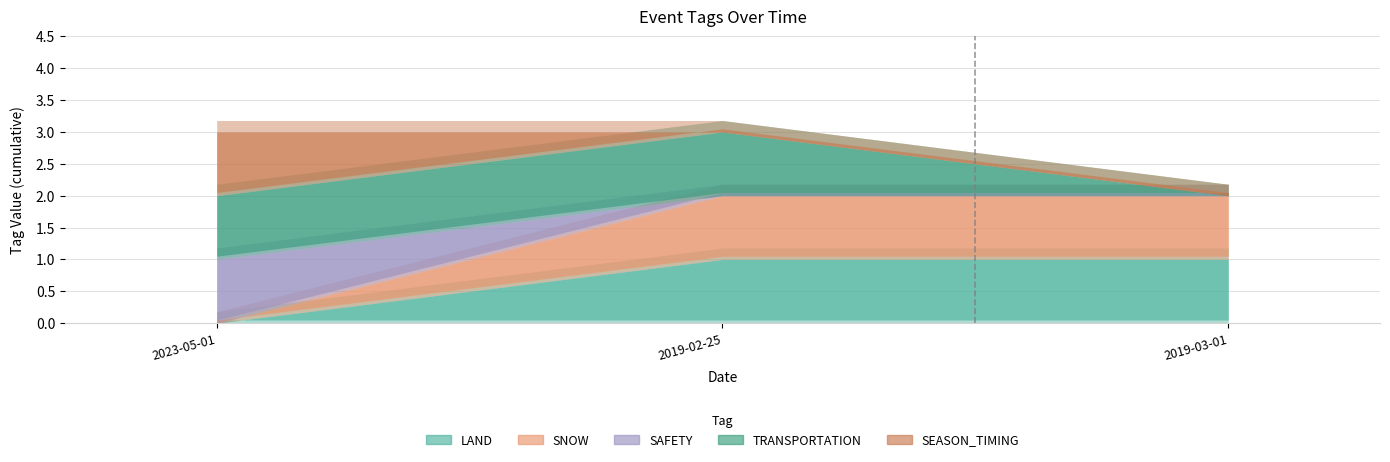

Is it true that SNOW equals 1 at 2019-02-25?

True